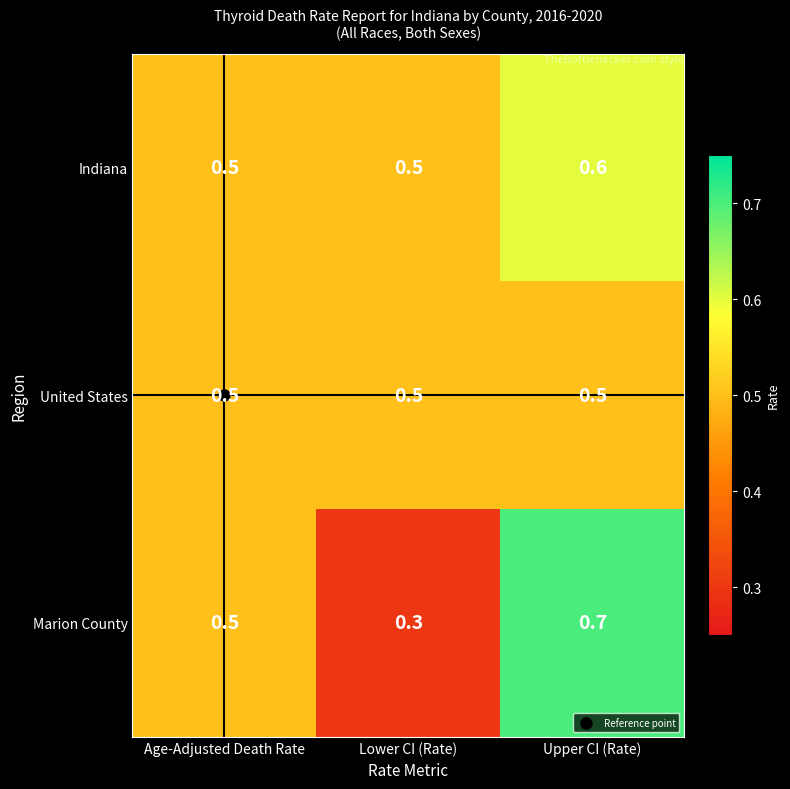

Count the Marion County values in the range 0 to 1.

3